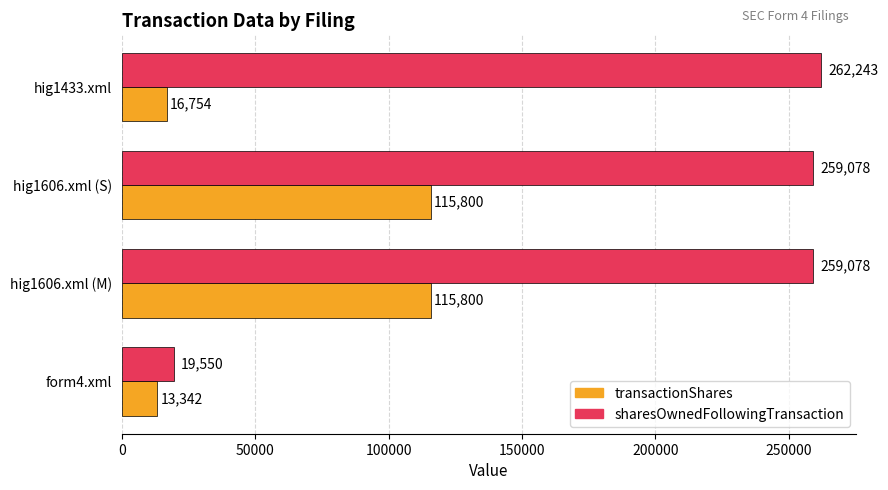

At hig1606.xml (S), list the series in order from smallest to largest.

transactionShares, sharesOwnedFollowingTransaction